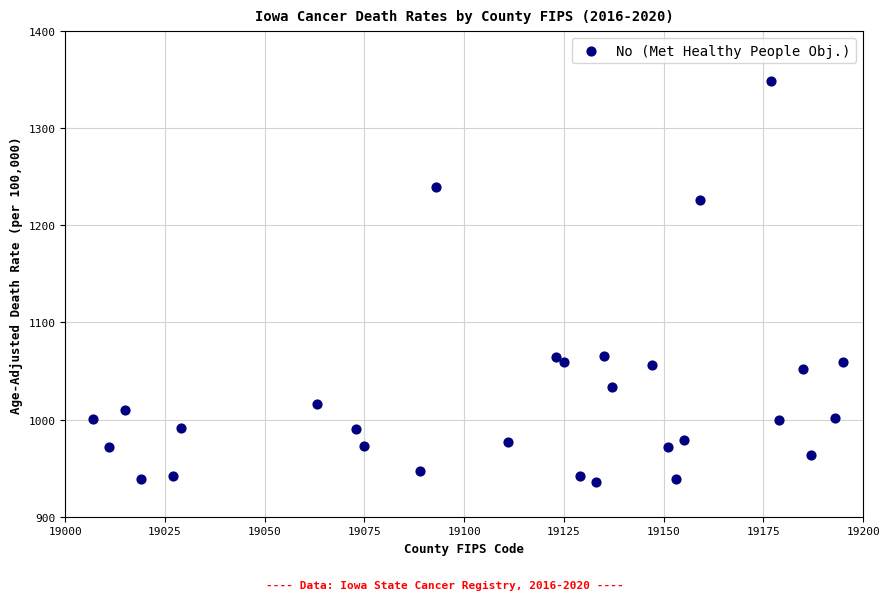

What is the range of X values (max minus min)?

188.0